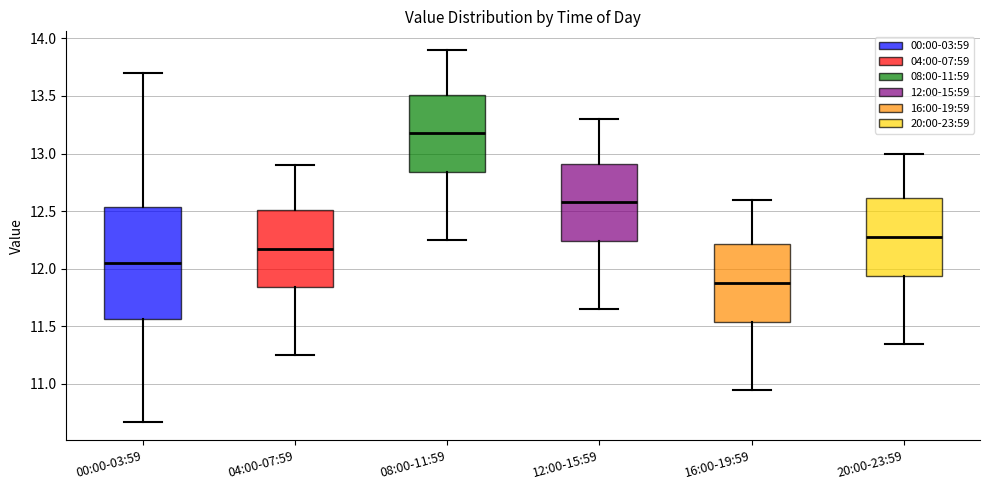

Which box has the highest median line?

08:00-11:59